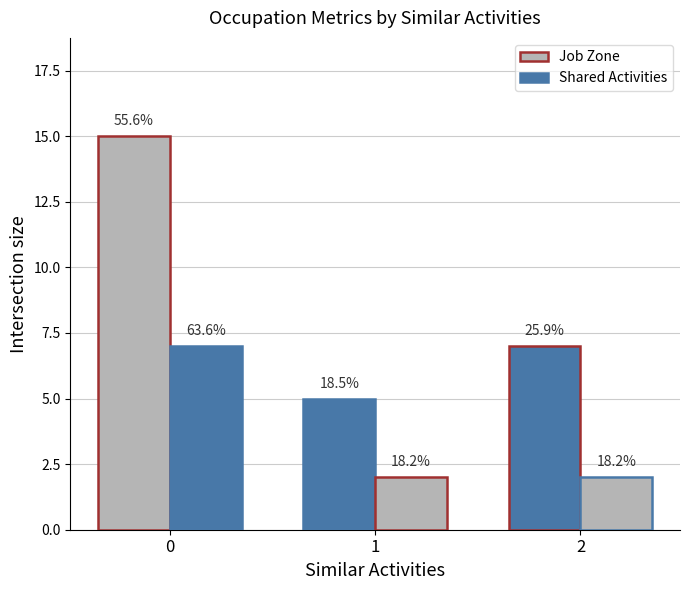

Is it true that Job Zone equals 5 at 1?

True